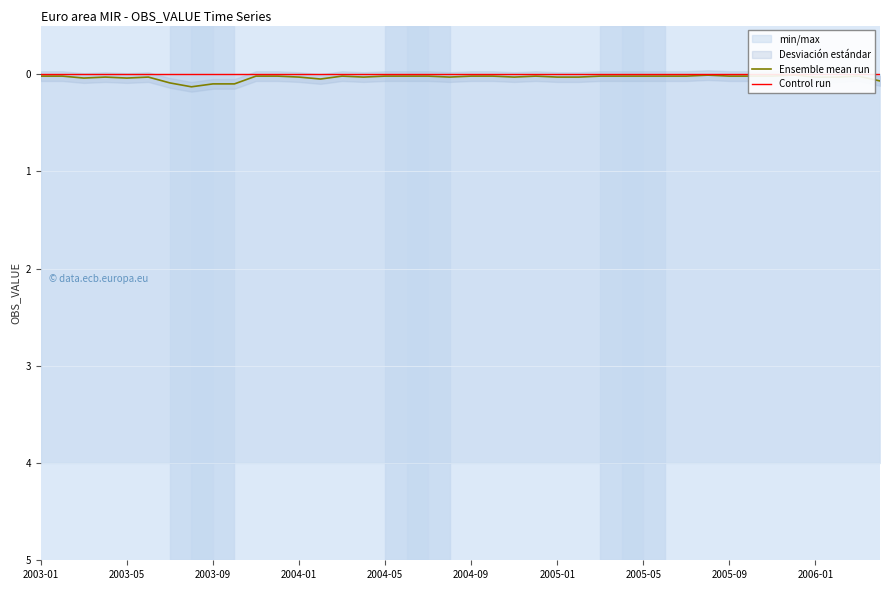

Which series has the widest spread of values?

Ensemble mean run